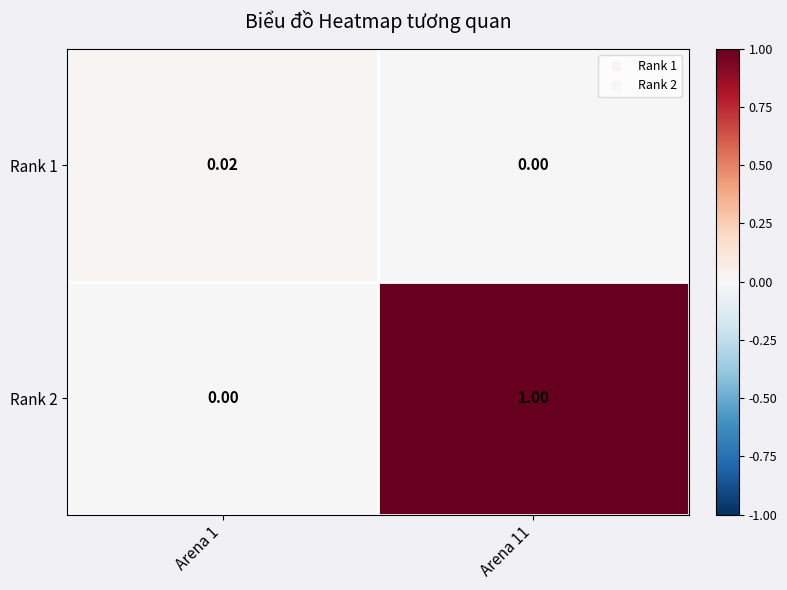

Is the value of Rank 1 at Arena 1 greater than the value of Rank 2 at Arena 1?

Yes